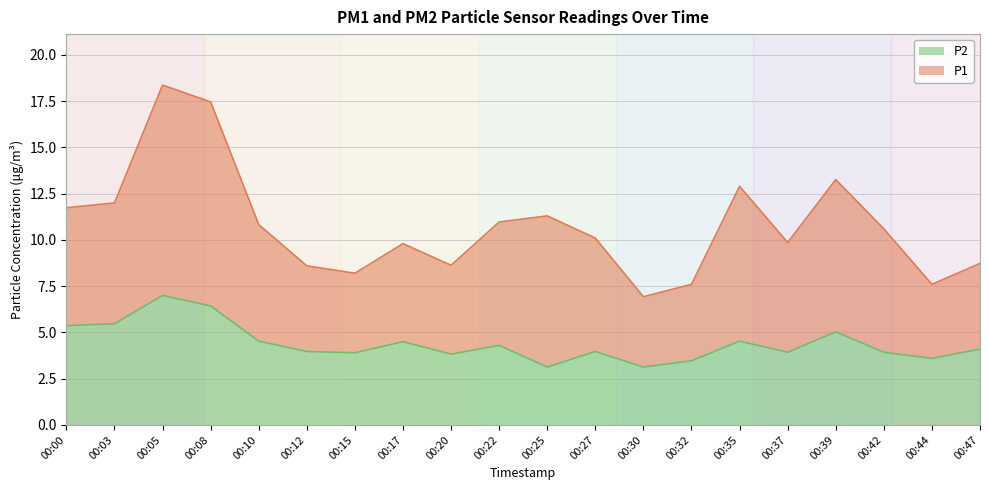

Between 00:20 and 00:27, which is larger?

00:27